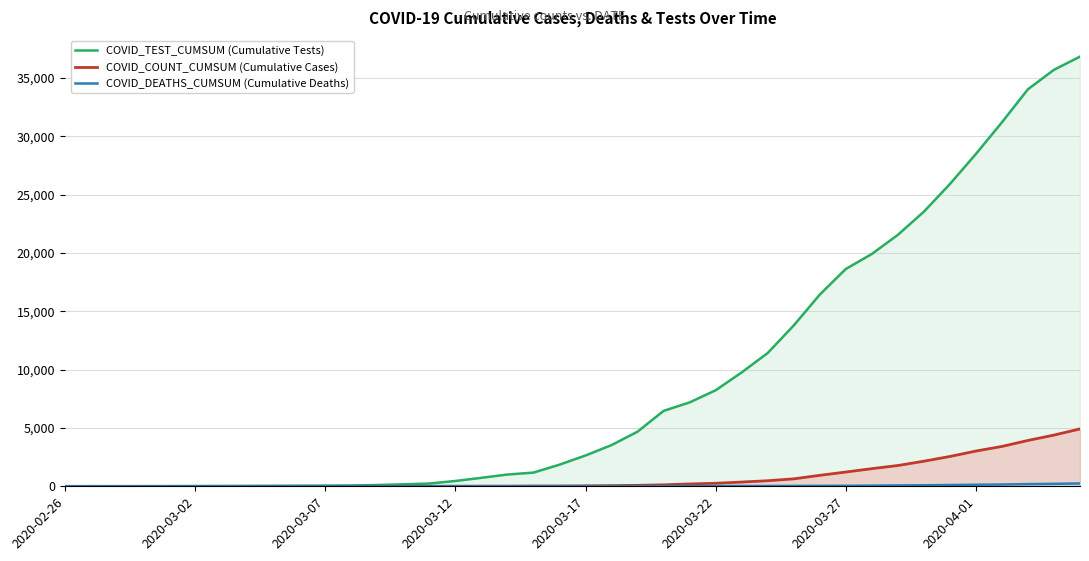

The value of COVID_TEST_CUMSUM (Cumulative Tests) at 2020-04-01 is 52. True or false?

False